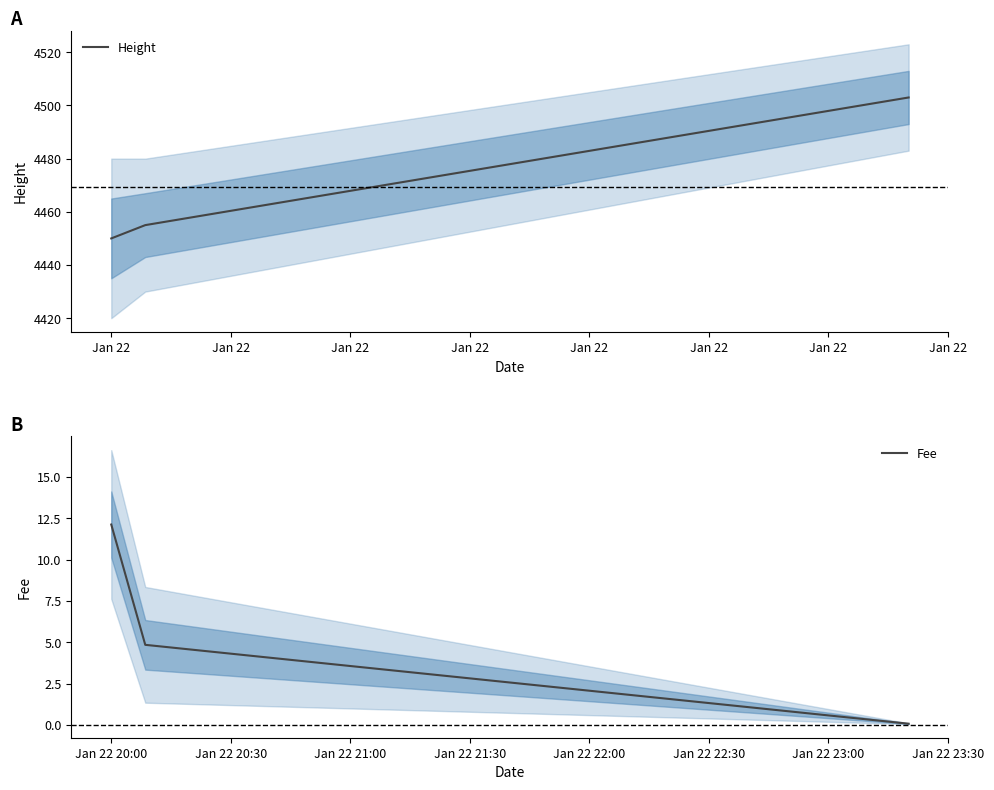

Which category has the highest value in the Height series?

Jan 22